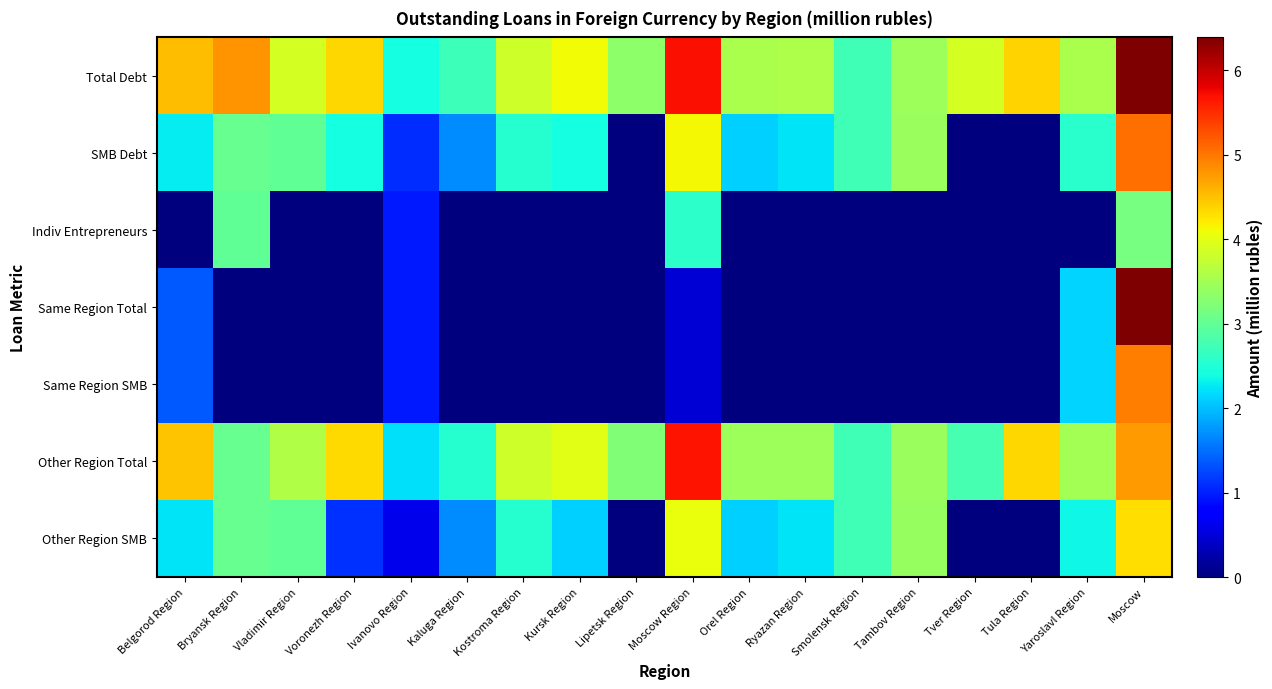

Reading right to left, what are all the values shown in this chart?

Total Debt: Moscow=6.4	Yaroslavl Region=3.6	Tula Region=4.4	Tver Region=3.9	Tambov Region=3.5	Smolensk Region=2.7	Ryazan Region=3.6	Orel Region=3.6	Moscow Region=5.7	Lipetsk Region=3.3	Kursk Region=4.1	Kostroma Region=3.8	Kaluga Region=2.7	Ivanovo Region=2.4	Voronezh Region=4.4	Vladimir Region=3.9	Bryansk Region=4.8	Belgorod Region=4.5
SMB Debt: Moscow=5.1	Yaroslavl Region=2.6	Tula Region=0.0	Tver Region=0.0	Tambov Region=3.4	Smolensk Region=2.7	Ryazan Region=2.2	Orel Region=2.1	Moscow Region=4.1	Lipetsk Region=0.0	Kursk Region=2.4	Kostroma Region=2.5	Kaluga Region=1.7	Ivanovo Region=1.1	Voronezh Region=2.4	Vladimir Region=3.0	Bryansk Region=3.0	Belgorod Region=2.3
Indiv Entrepreneurs: Moscow=3.2	Yaroslavl Region=0.0	Tula Region=0.0	Tver Region=0.0	Tambov Region=0.0	Smolensk Region=0.0	Ryazan Region=0.0	Orel Region=0.0	Moscow Region=2.6	Lipetsk Region=0.0	Kursk Region=0.0	Kostroma Region=0.0	Kaluga Region=0.0	Ivanovo Region=1.0	Voronezh Region=0.0	Vladimir Region=0.0	Bryansk Region=3.0	Belgorod Region=0.0
Same Region Total: Moscow=6.4	Yaroslavl Region=2.1	Tula Region=0.0	Tver Region=0.0	Tambov Region=0.0	Smolensk Region=0.0	Ryazan Region=0.0	Orel Region=0.0	Moscow Region=0.5	Lipetsk Region=0.0	Kursk Region=0.0	Kostroma Region=0.0	Kaluga Region=0.0	Ivanovo Region=1.0	Voronezh Region=0.0	Vladimir Region=0.0	Bryansk Region=0.0	Belgorod Region=1.4
Same Region SMB: Moscow=5.0	Yaroslavl Region=2.1	Tula Region=0.0	Tver Region=0.0	Tambov Region=0.0	Smolensk Region=0.0	Ryazan Region=0.0	Orel Region=0.0	Moscow Region=0.5	Lipetsk Region=0.0	Kursk Region=0.0	Kostroma Region=0.0	Kaluga Region=0.0	Ivanovo Region=1.0	Voronezh Region=0.0	Vladimir Region=0.0	Bryansk Region=0.0	Belgorod Region=1.4
Other Region Total: Moscow=4.8	Yaroslavl Region=3.5	Tula Region=4.4	Tver Region=2.8	Tambov Region=3.4	Smolensk Region=2.7	Ryazan Region=3.5	Orel Region=3.5	Moscow Region=5.7	Lipetsk Region=3.2	Kursk Region=4.0	Kostroma Region=3.8	Kaluga Region=2.5	Ivanovo Region=2.2	Voronezh Region=4.3	Vladimir Region=3.6	Bryansk Region=3.0	Belgorod Region=4.5
Other Region SMB: Moscow=4.3	Yaroslavl Region=2.4	Tula Region=0.0	Tver Region=0.0	Tambov Region=3.4	Smolensk Region=2.7	Ryazan Region=2.2	Orel Region=2.1	Moscow Region=4.1	Lipetsk Region=0.0	Kursk Region=2.1	Kostroma Region=2.5	Kaluga Region=1.7	Ivanovo Region=0.6	Voronezh Region=1.1	Vladimir Region=3.0	Bryansk Region=3.0	Belgorod Region=2.2